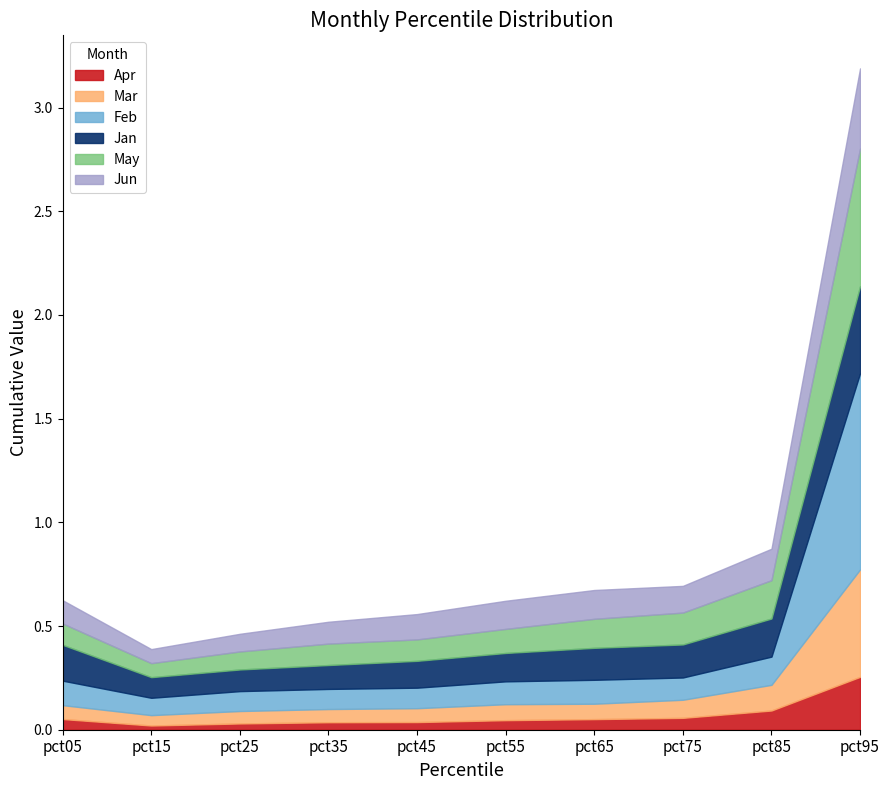

Reading right to left, list all the values displayed in this chart.

Jan: 0.4	0.2	0.2	0.2	0.1	0.1	0.1	0.1	0.1	0.2
Feb: 0.9	0.1	0.1	0.1	0.1	0.1	0.1	0.1	0.1	0.1
Mar: 0.5	0.1	0.1	0.1	0.1	0.1	0.1	0.1	0.0	0.1
Apr: 0.3	0.1	0.1	0.1	0.0	0.0	0.0	0.0	0.0	0.1
May: 0.7	0.2	0.2	0.1	0.1	0.1	0.1	0.1	0.1	0.1
Jun: 0.4	0.2	0.1	0.1	0.1	0.1	0.1	0.1	0.1	0.1